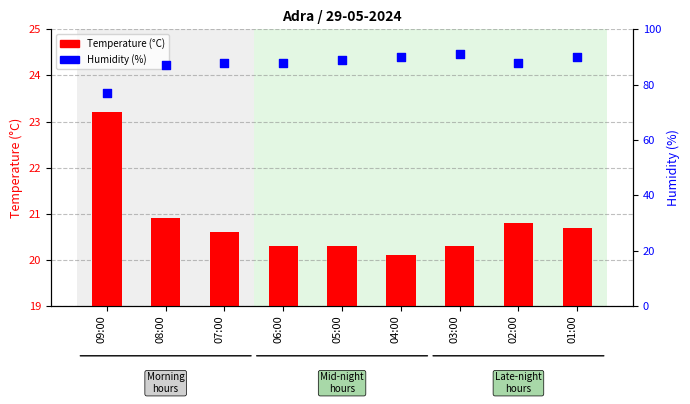

Which series contains the highest Y value?

Humidity (%)